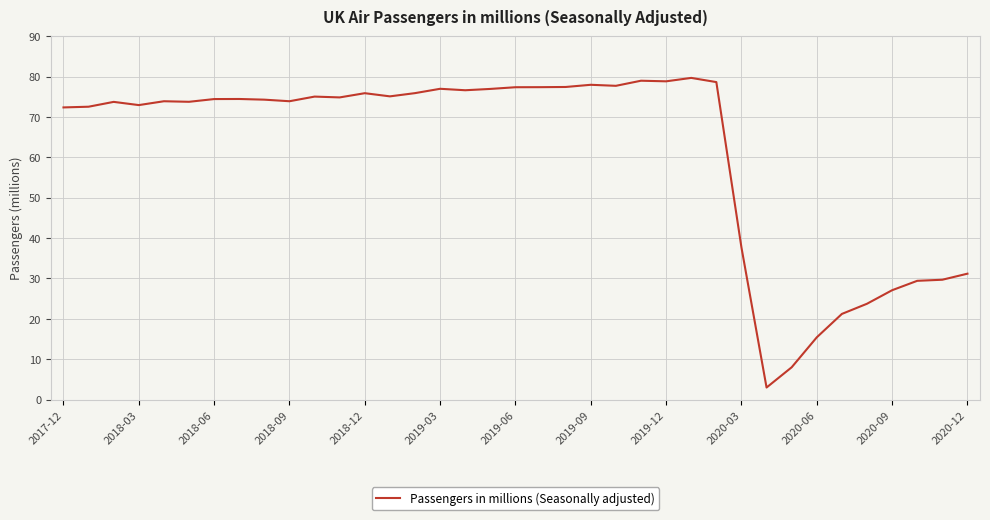

What is the smallest value displayed?

3.0